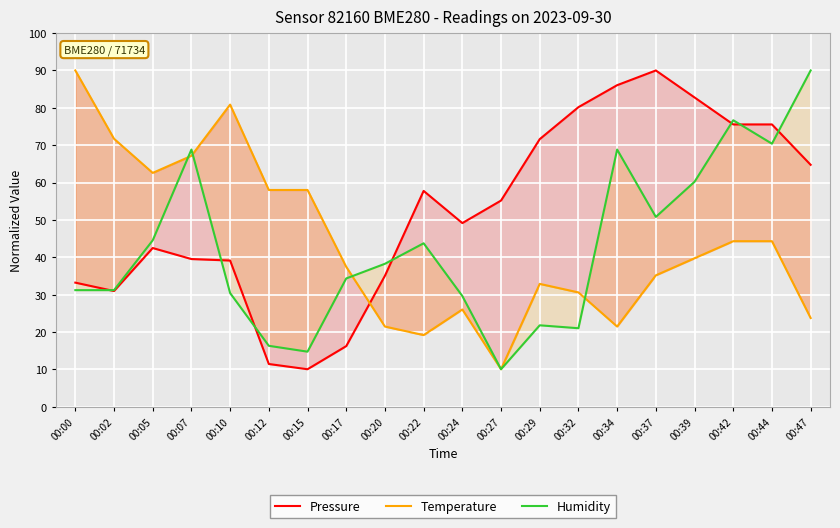

The Temperature series shows 39.7 at 00:39. True or false?

True